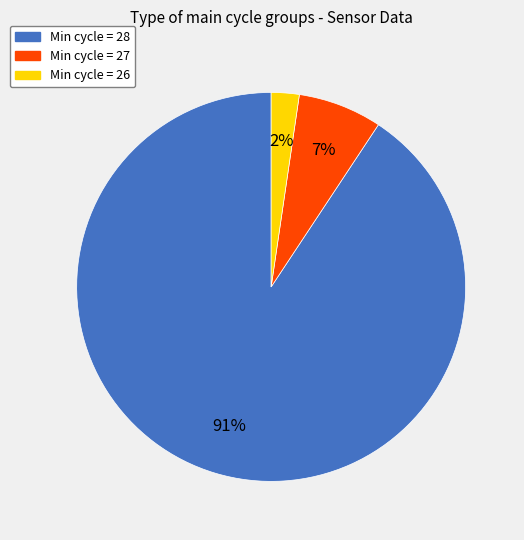

Which slice is the smallest?

Min cycle = 26